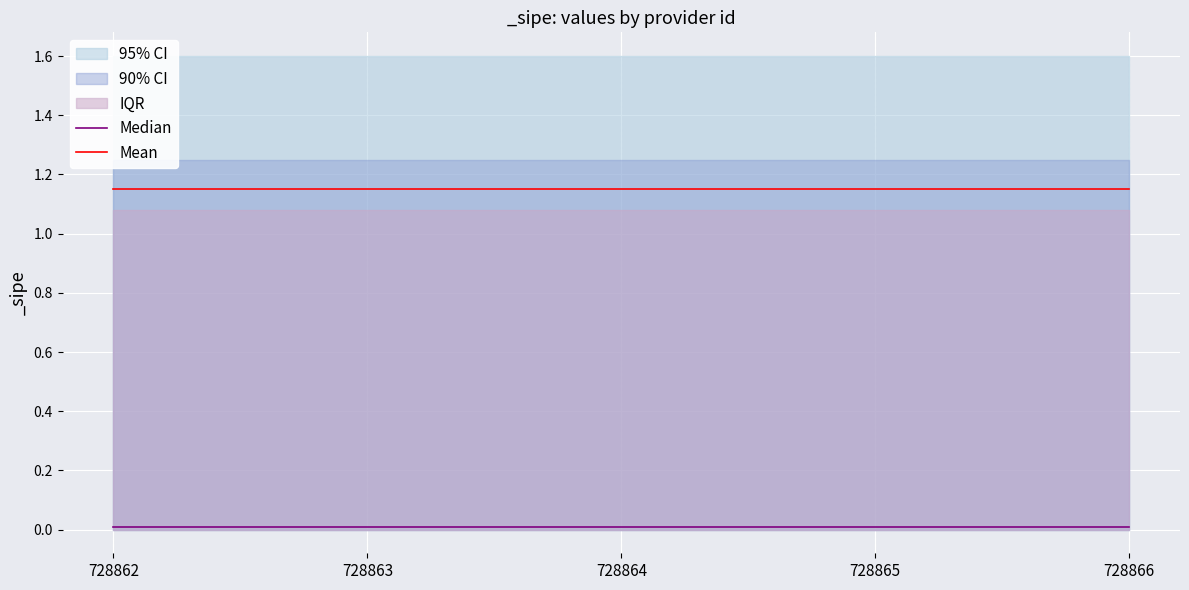

Is it true that Median equals 0.0 at 728864?

False